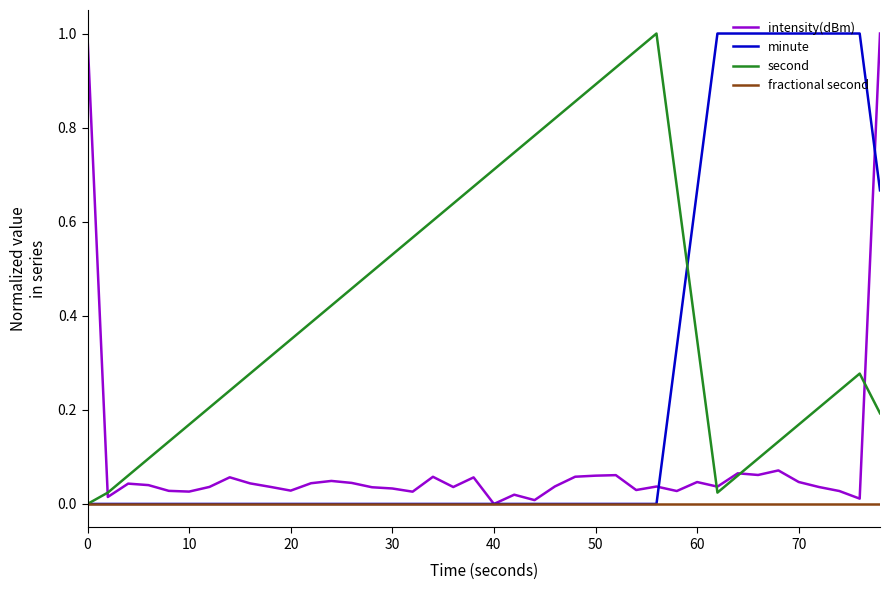

At how many categories does at least one series exceed 0?

40